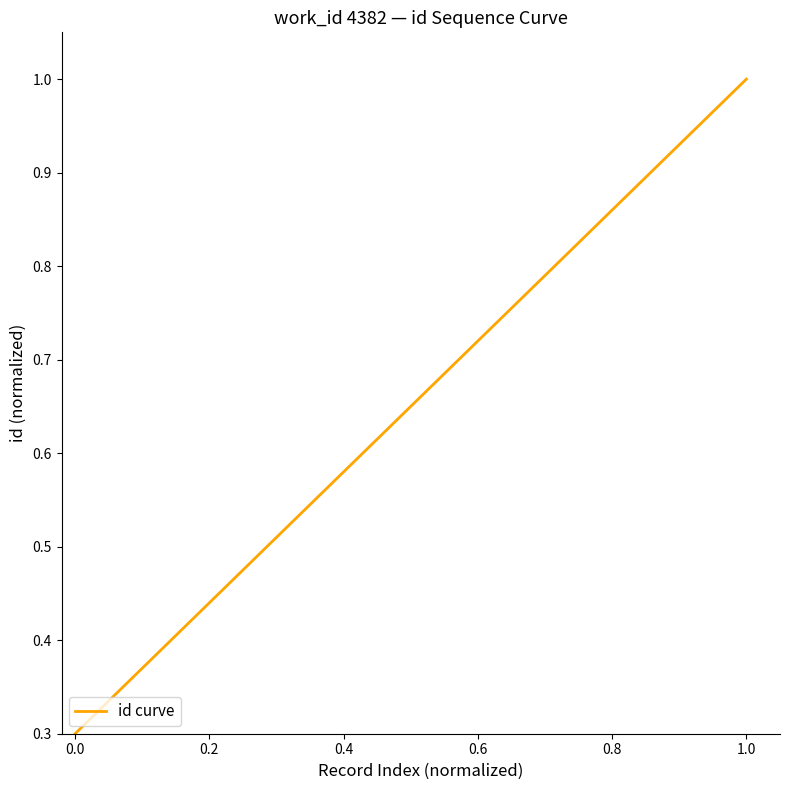

What is the greatest value displayed?

1.0